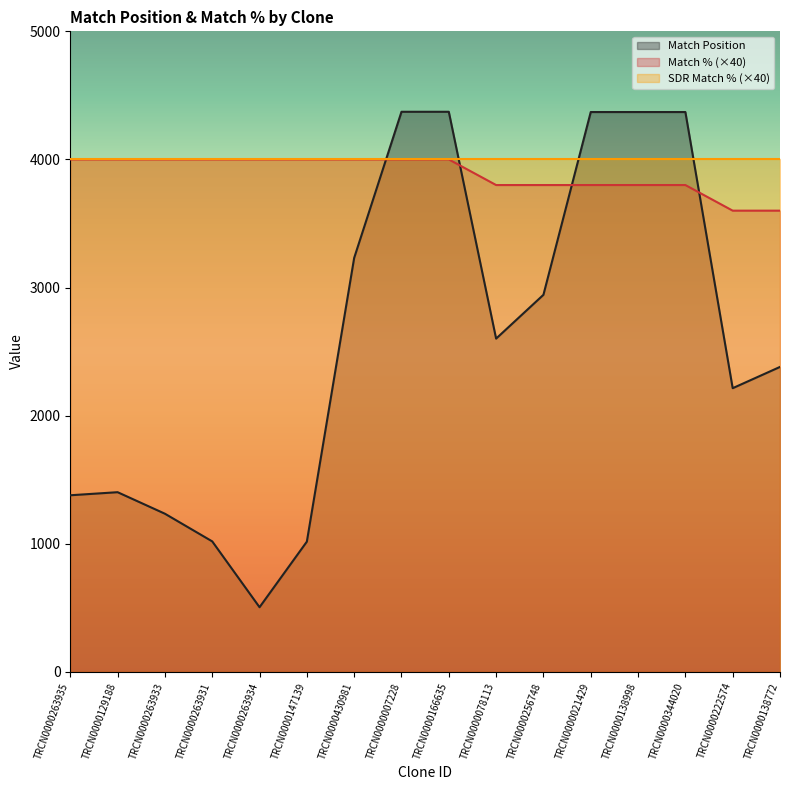

Is it true that Match Position equals 895 at TRCN0000263934?

False